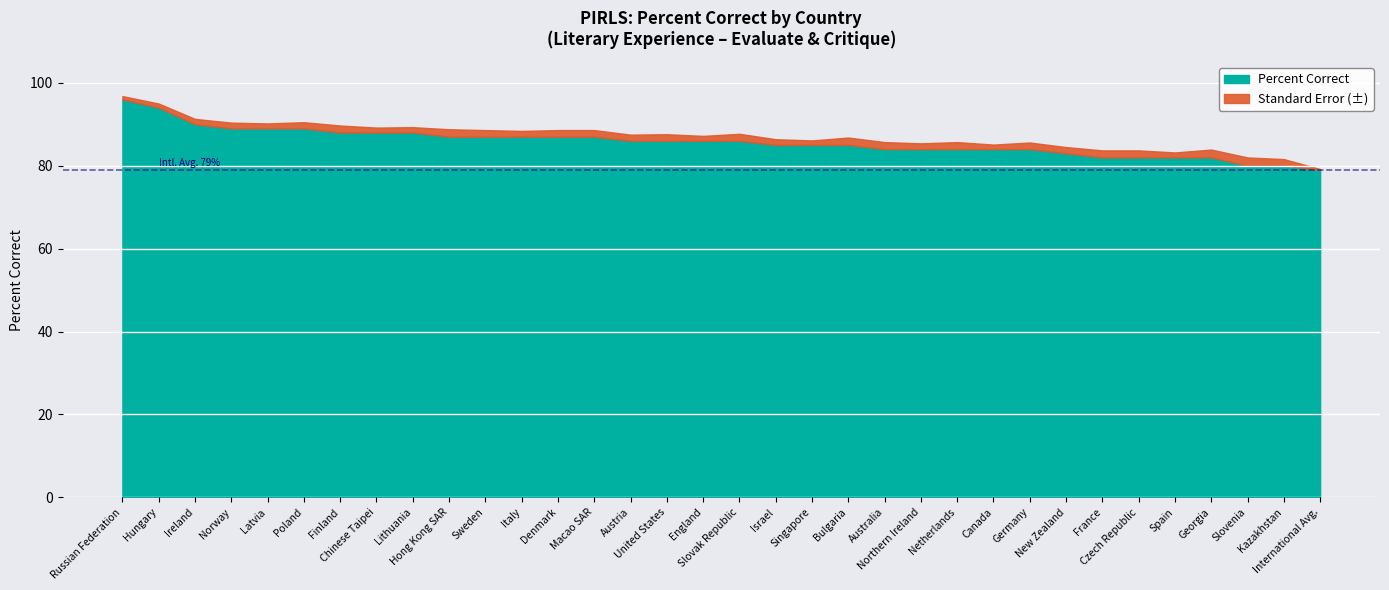

What is the label of the 20th point from the left?

Singapore